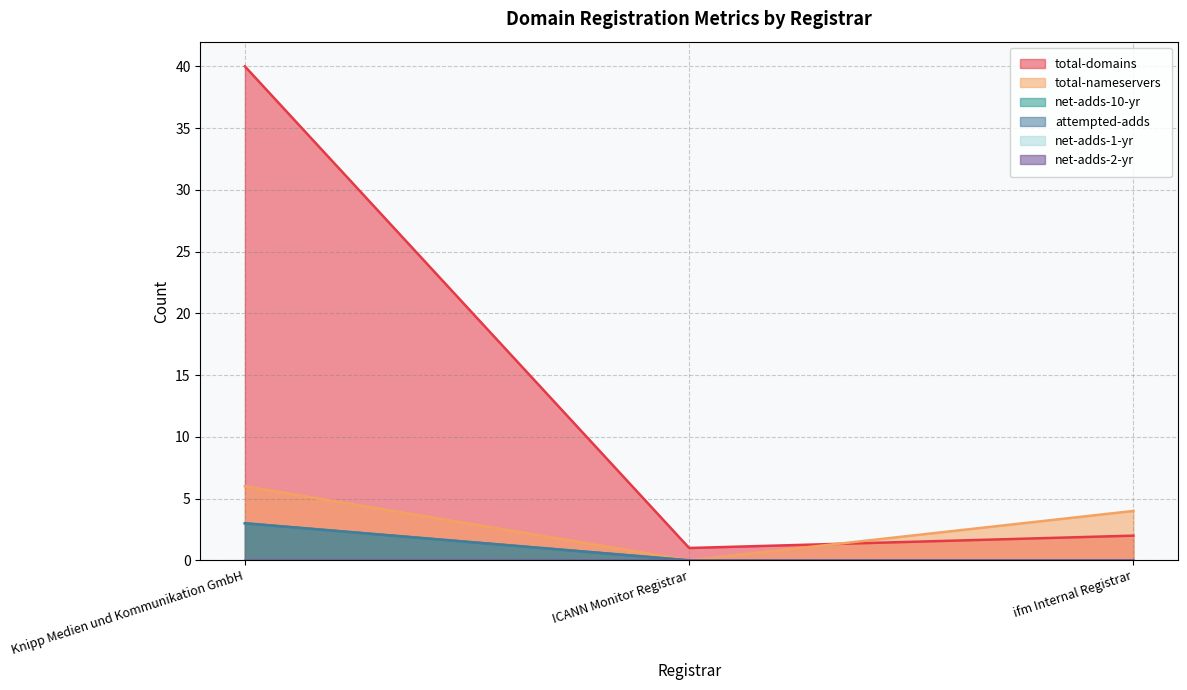

True or false: net-adds-10-yr has a value of -2 at ifm Internal Registrar.

False